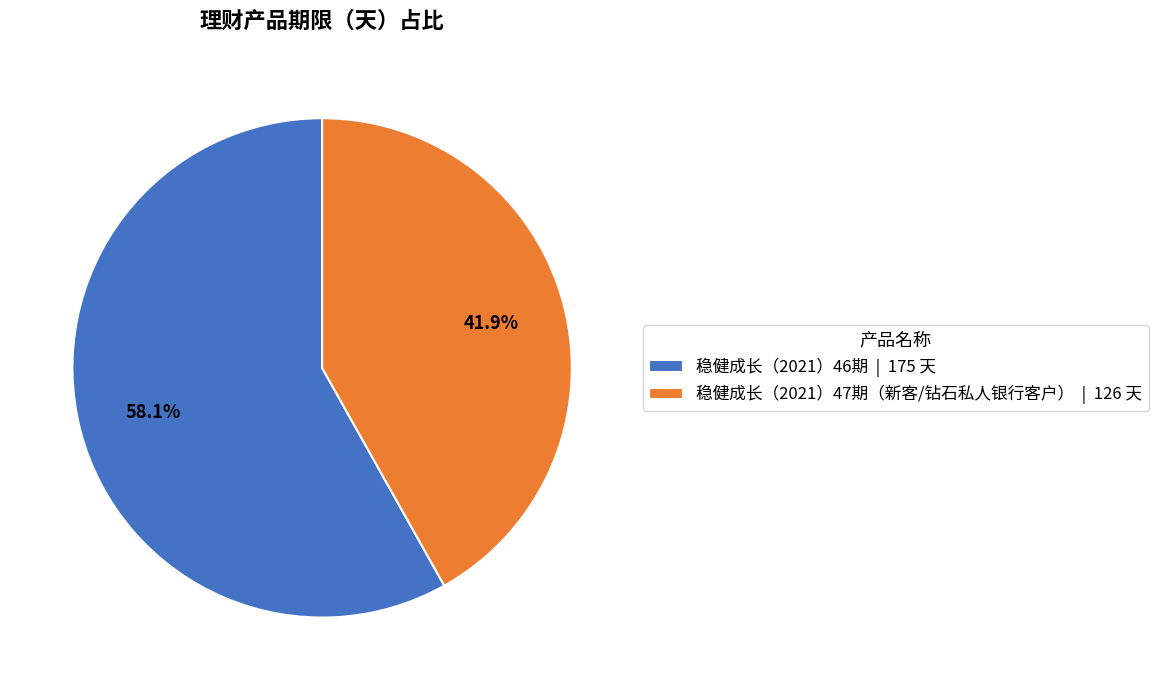

To the nearest percent, what is the difference between the largest and smallest slice percentages?

16%